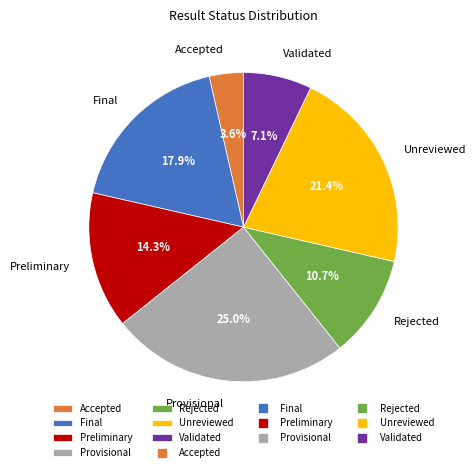

Does Unreviewed account for over 50% of the chart?

No